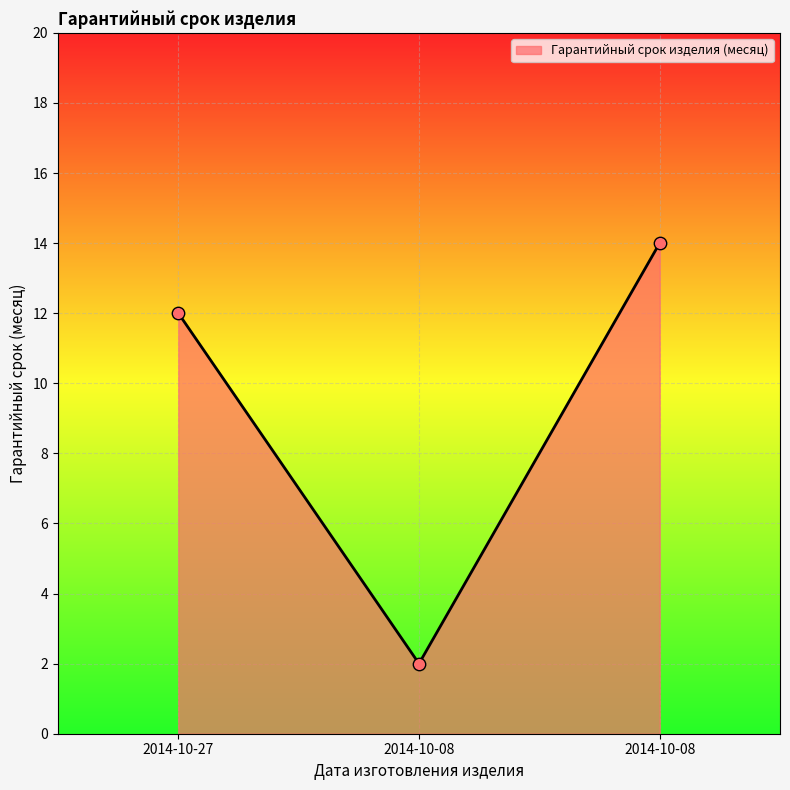

Approximately how many times larger is the value at 2014-10-27 compared to 2014-10-08?

0.9